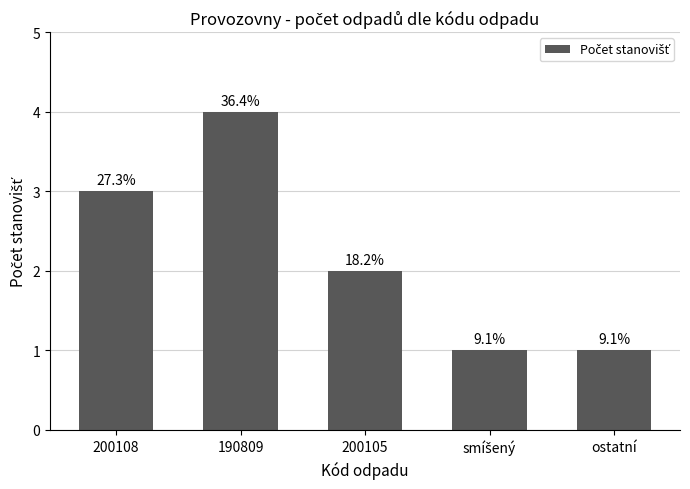

What is the difference between the values at ostatní and 200108?

2